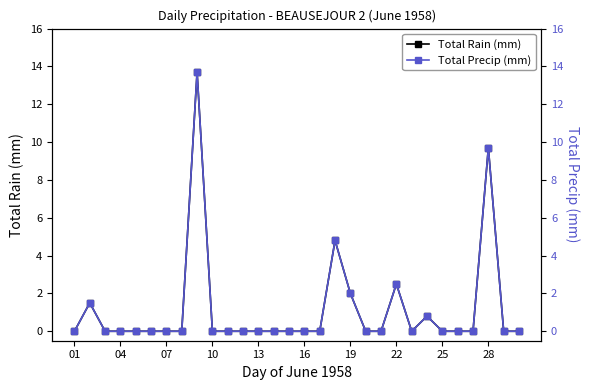

True or false: Total Rain (mm) has more than 1 points higher than both neighbors.

True